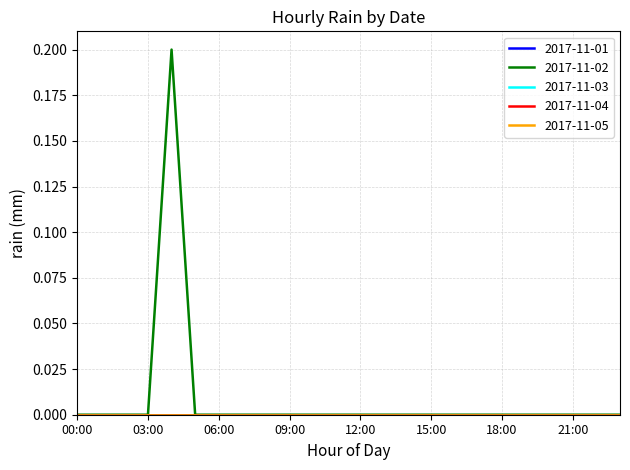

Which series has the largest range (max minus min)?

2017-11-02